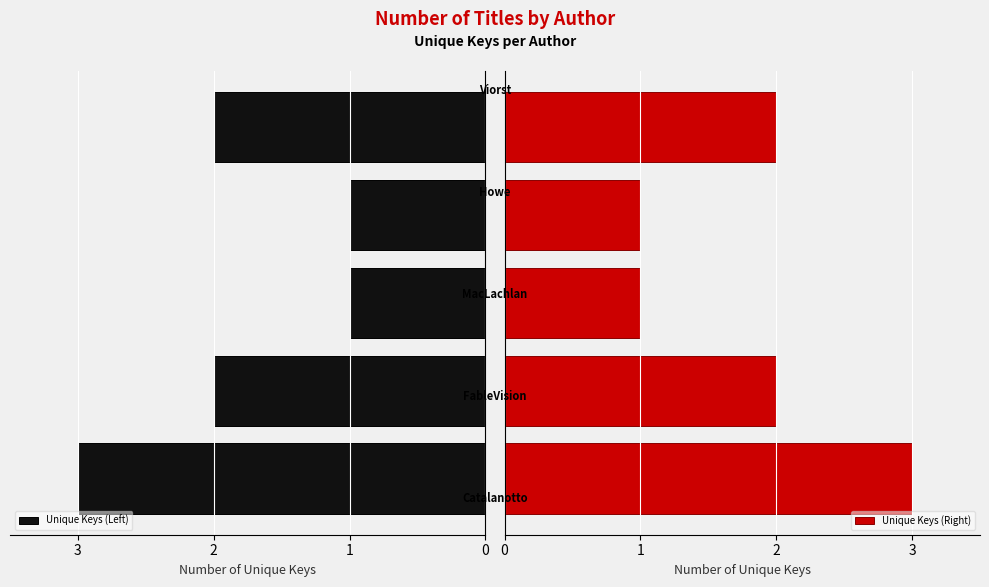

Is the value of Unique Keys (Right) at 3 greater than the value of Unique Keys (Left) at 0?

No